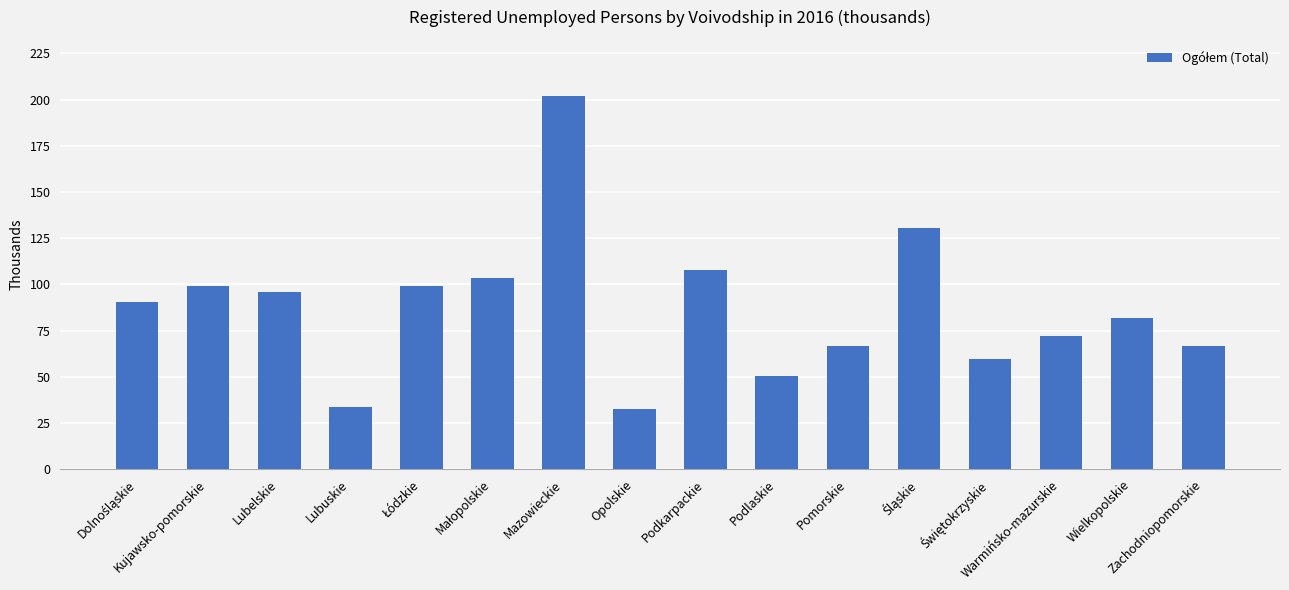

What is the average value?

87.0